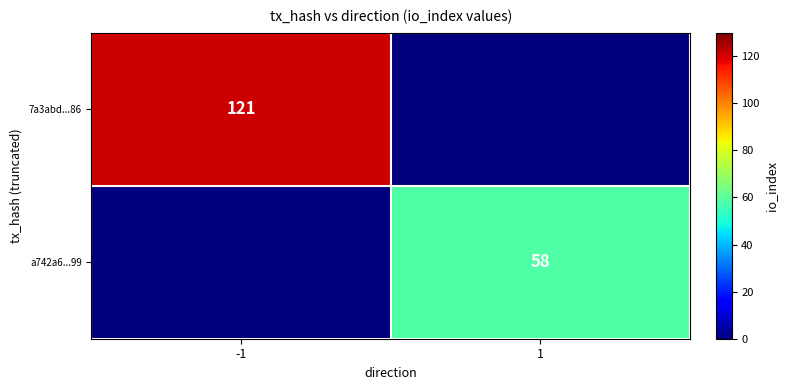

Is it true that 7a3abd...86 equals 48 at -1?

False